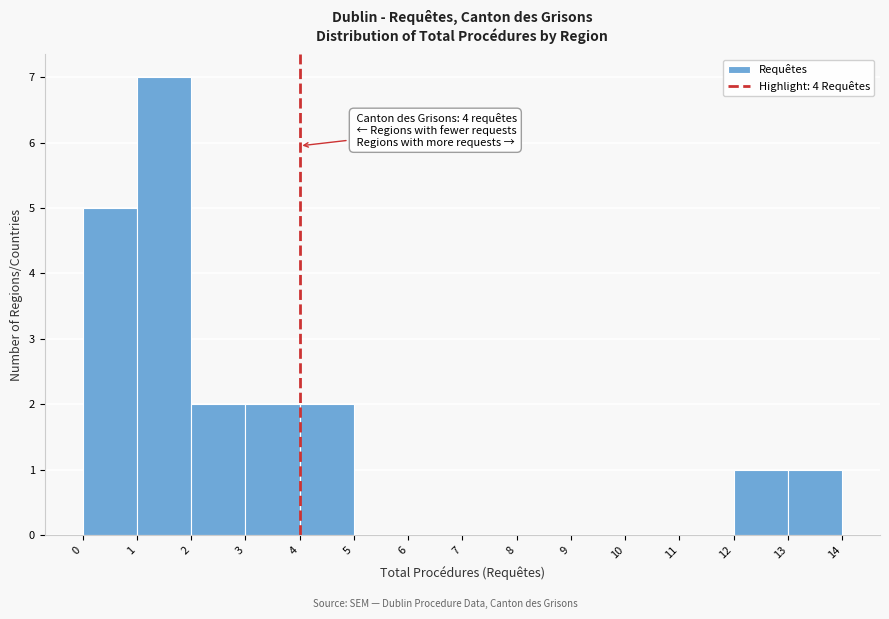

Over which range of the x-axis is the bar tallest?

1 to 2